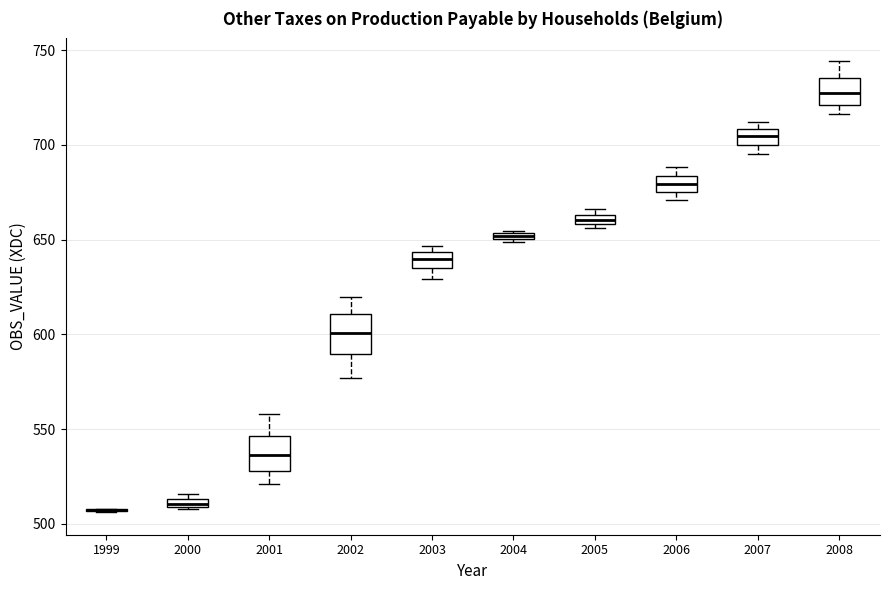

Where does the median line of the box at x = 2006 sit on the y-axis? The values are not printed on the chart, so give them approximately, as read against the axis.

680